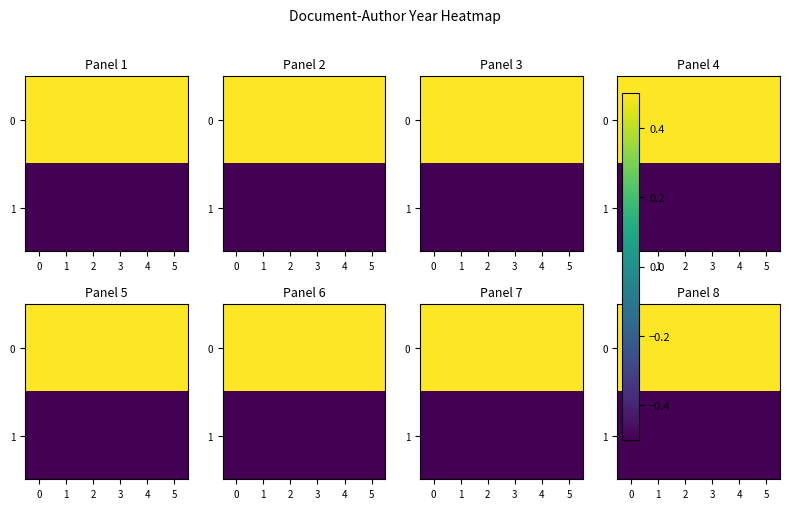

Read the 0 value at 0.

0.5